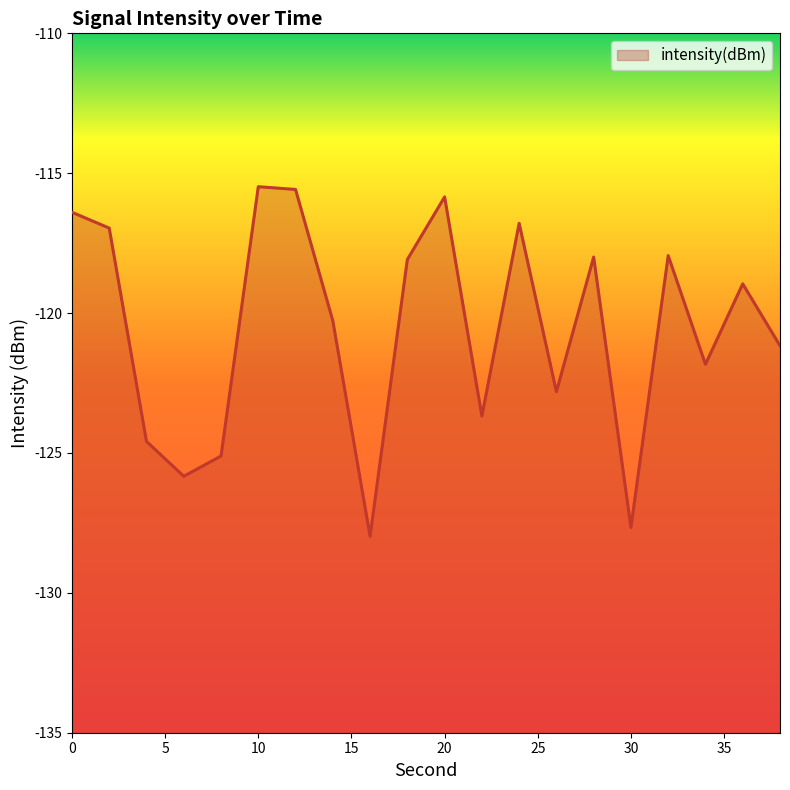

What is the difference between the maximum and minimum values?

12.5